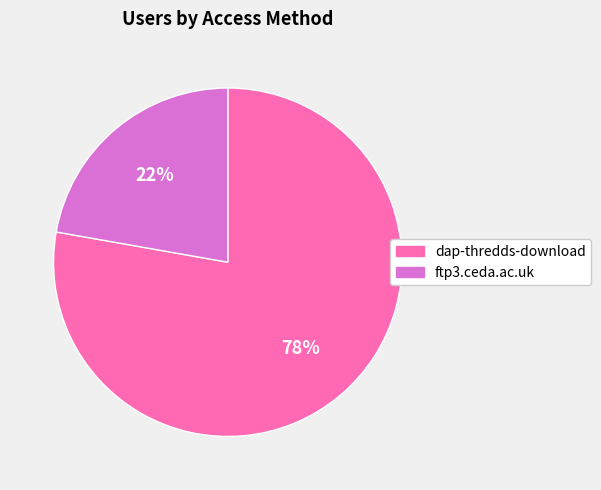

Rank the categories by value from highest to lowest.

dap-thredds-download, ftp3.ceda.ac.uk